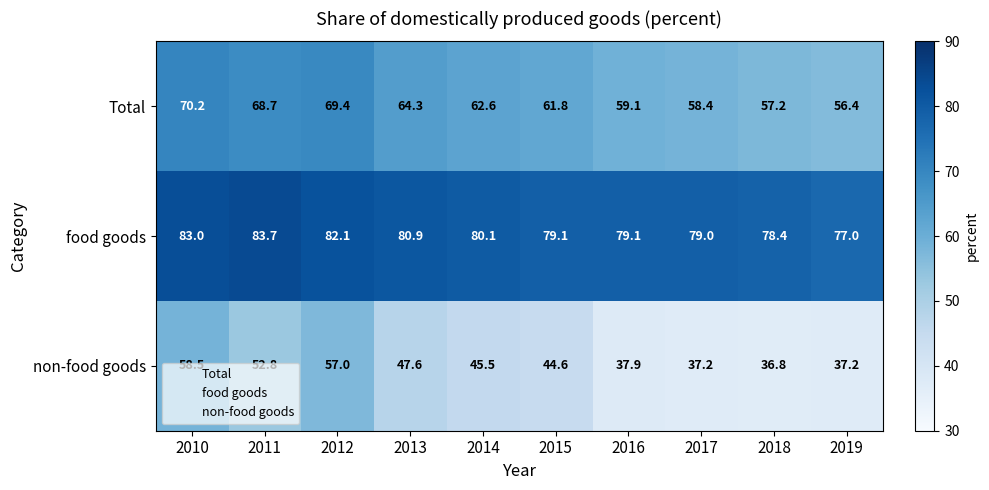

Is it true that Total equals 70.2 at 2010?

True